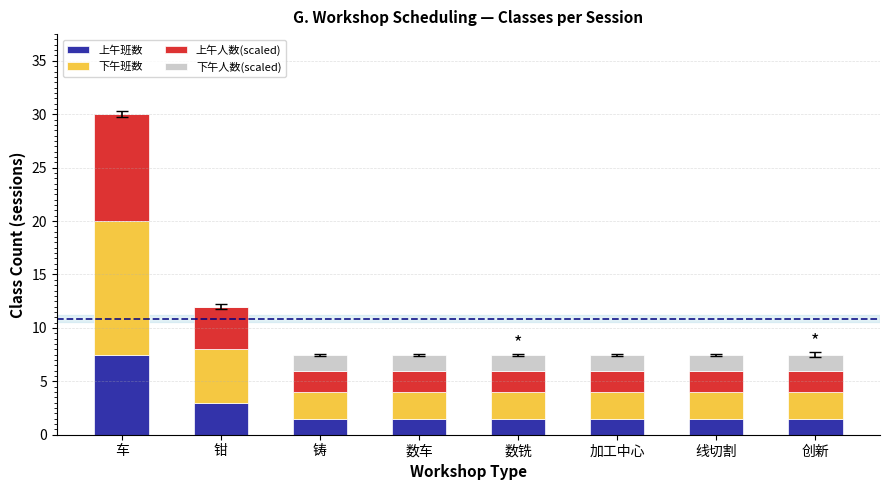

Does the chart contain stacked bars?

Yes